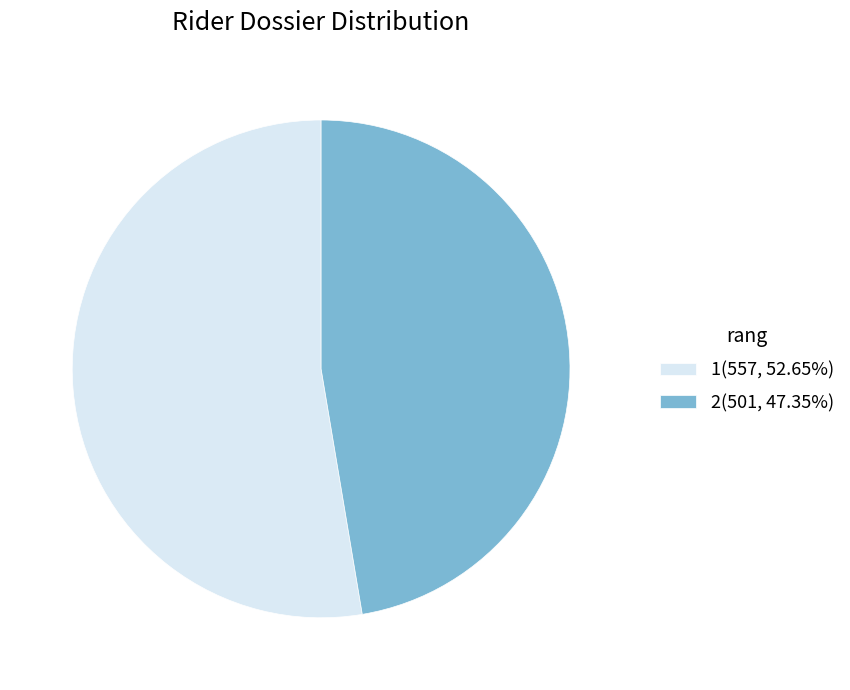

How many slices are in this pie chart?

2